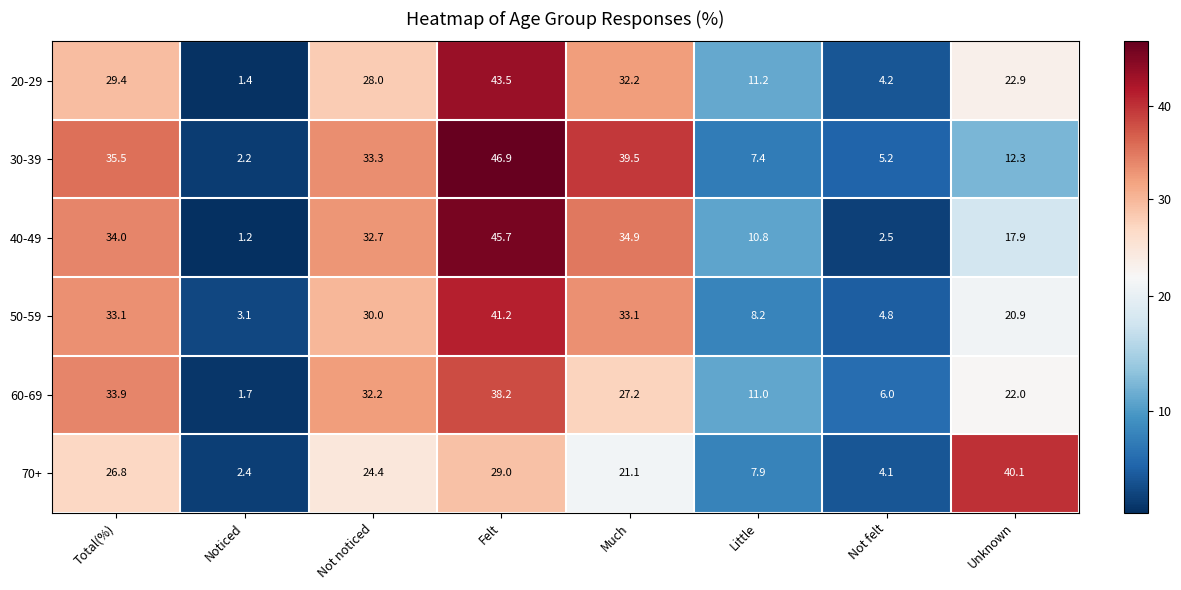

Where is 60-69 nearest to the value 19?

Unknown